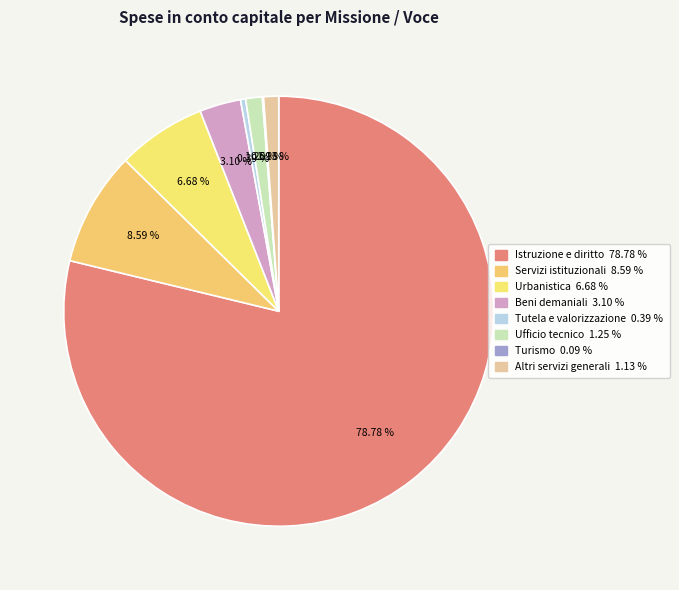

Which category accounts for the majority?

TOTALE MISSIONE 4 - Istruzione e diritto